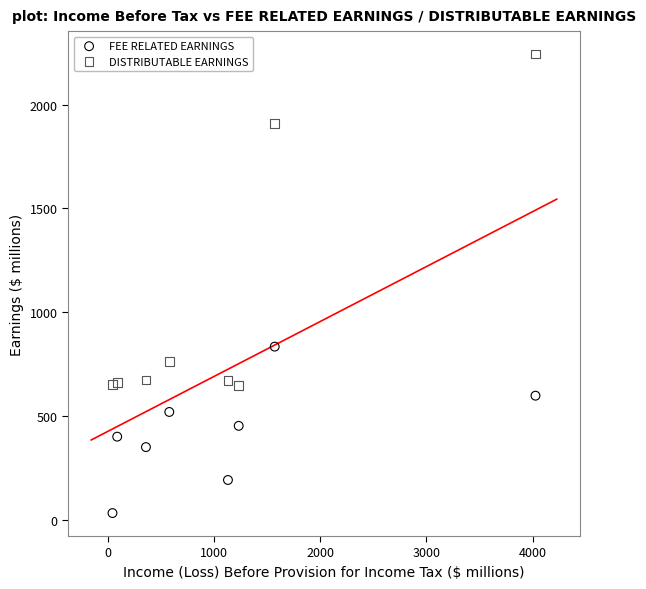

Which series reaches the minimum Y coordinate?

FEE RELATED EARNINGS